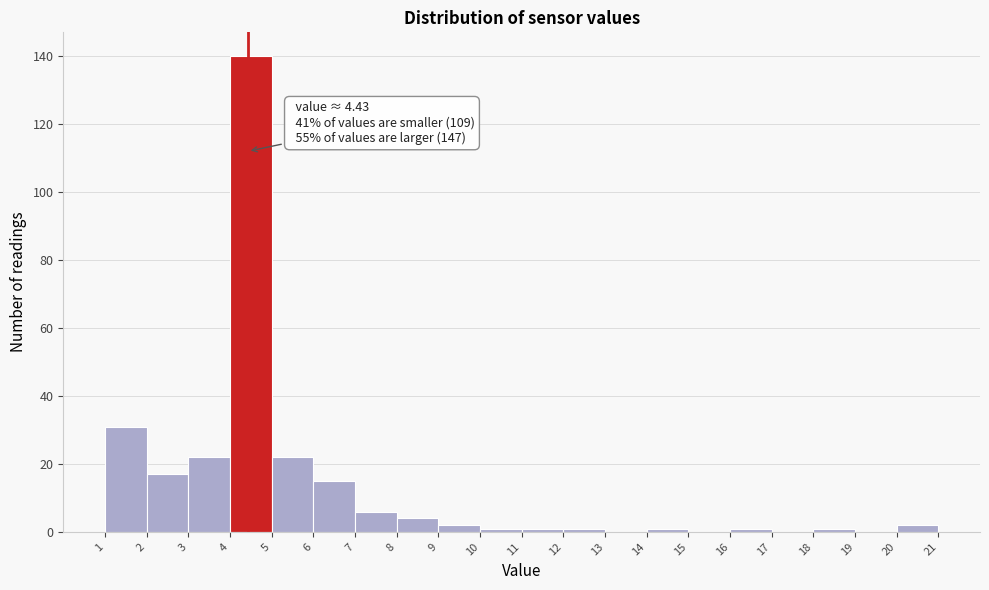

Which range on the x-axis has the tallest bar?

4 to 5